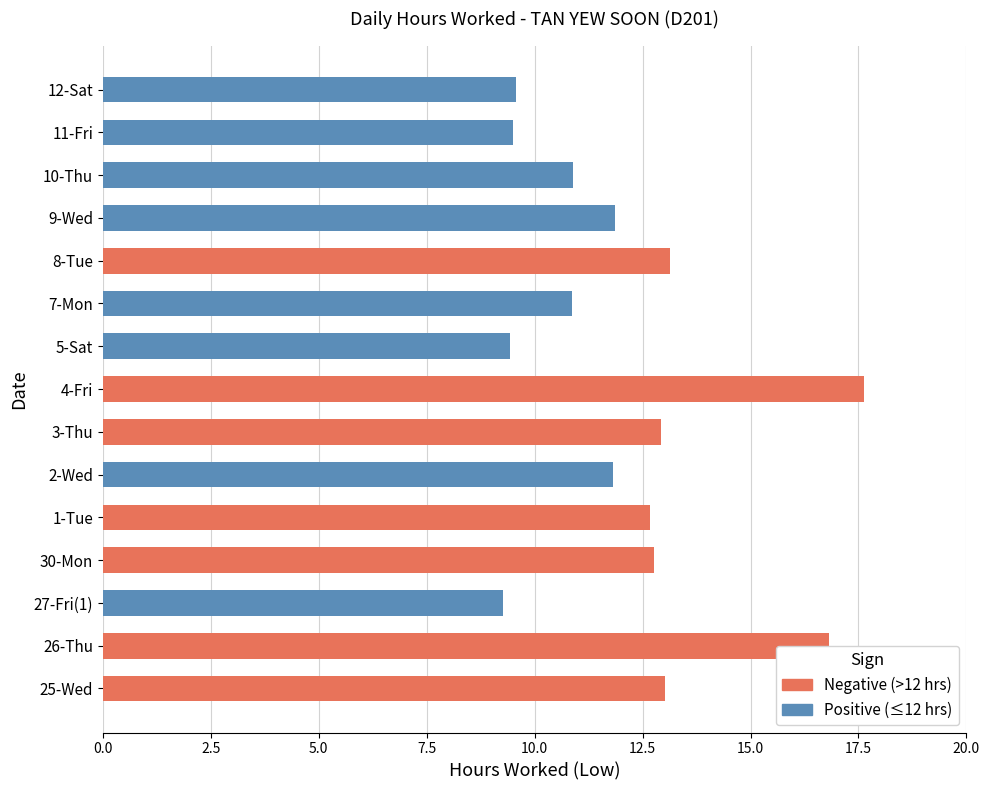

What is the maximum value for Positive?

11.9